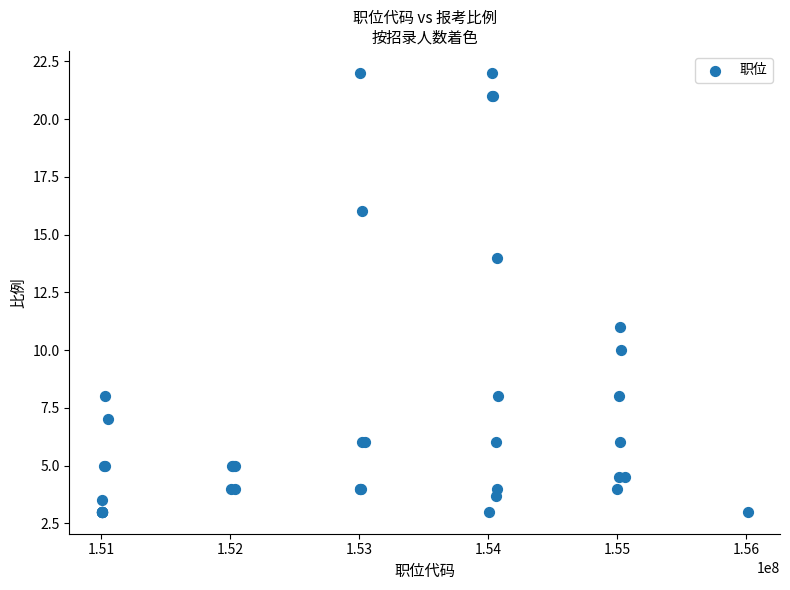

What Y value in the scatter plot is closest to 12?

11.0